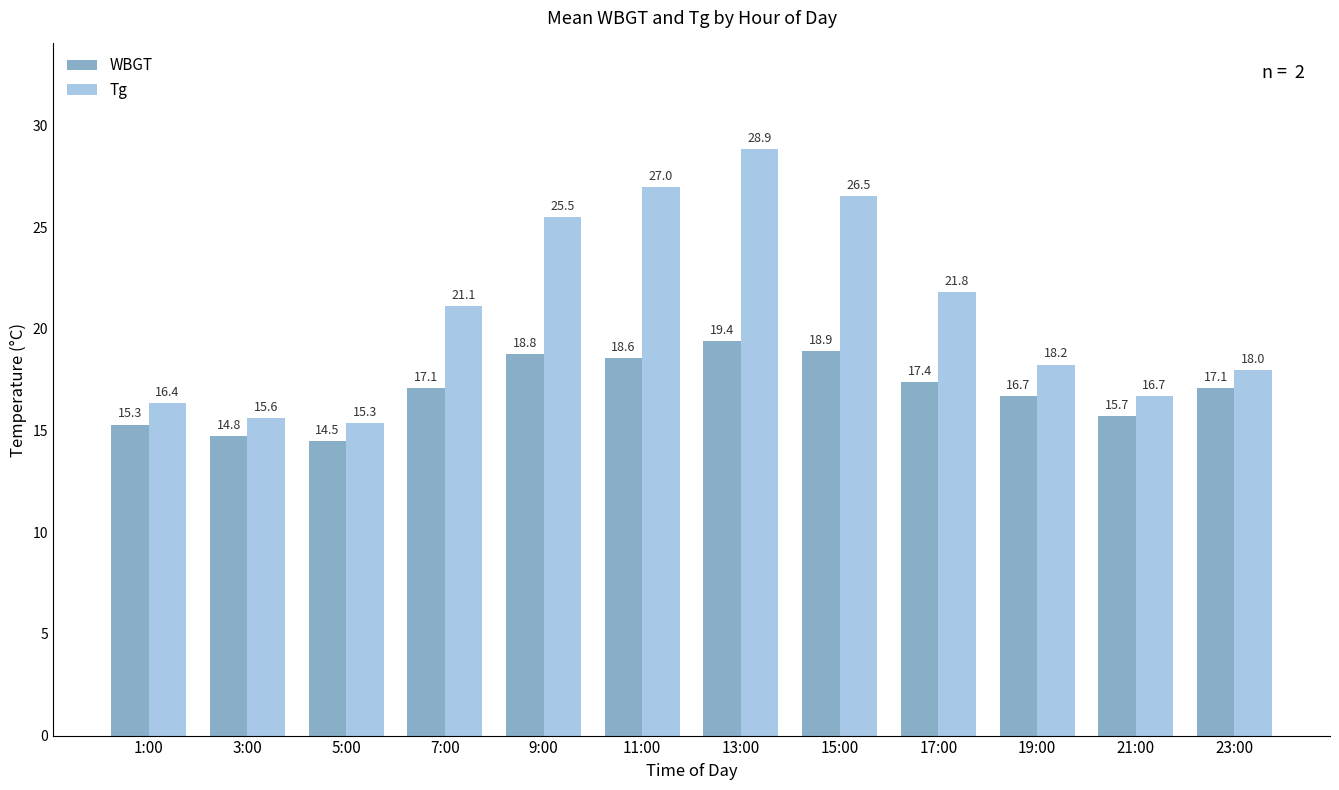

True or false: Tg has a value of 21.1 at 7:00.

True